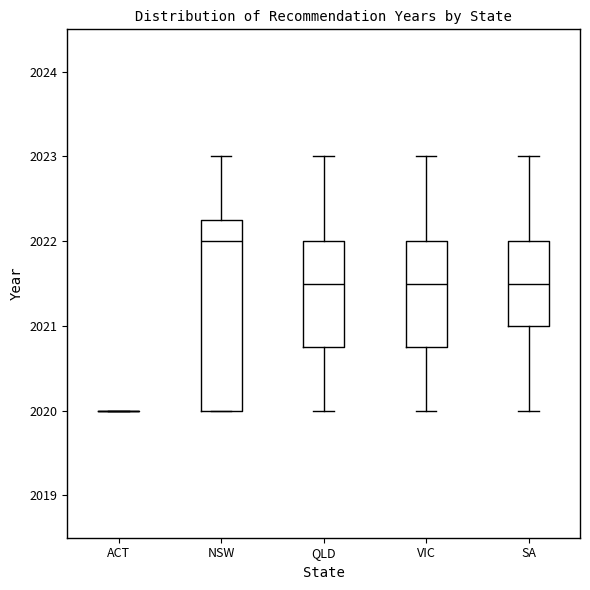

Reading left to right, read every box against the y-axis: the position of its median line, the range the box covers, and the ends of its whiskers. The values are not printed on the chart, so give them approximately, as read against the axis.

ACT: box collapsed to a line at 2020.0, whiskers 2020.0 to 2020.0
NSW: median 2022.0, box 2020.0 to 2022.3, whiskers 2020.0 to 2023.0
QLD: median 2021.5, box 2020.8 to 2022.0, whiskers 2020.0 to 2023.0
VIC: median 2021.5, box 2020.8 to 2022.0, whiskers 2020.0 to 2023.0
SA: median 2021.5, box 2021.0 to 2022.0, whiskers 2020.0 to 2023.0